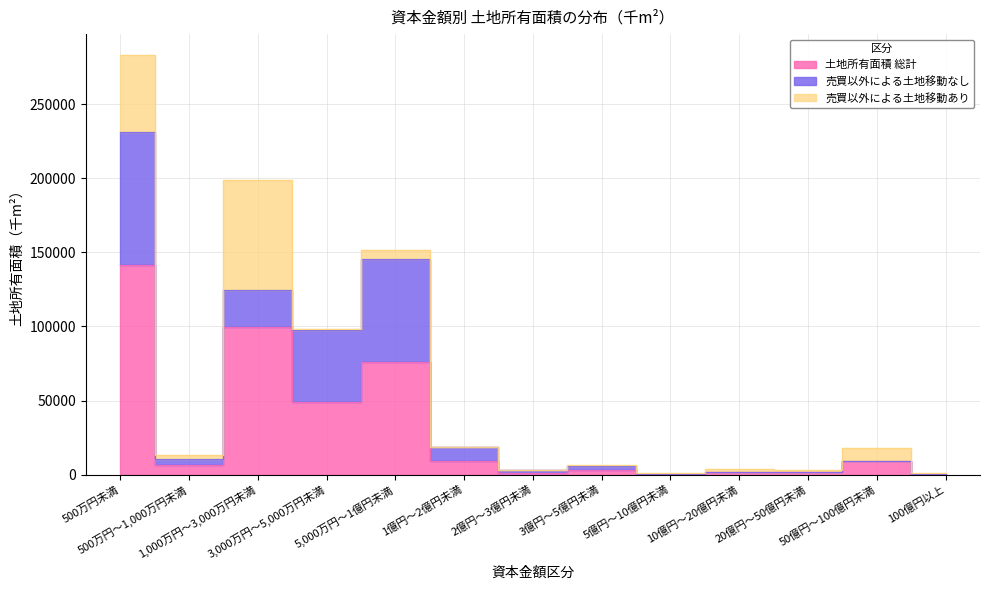

What is the minimum value for 土地所有面積 総計?

557